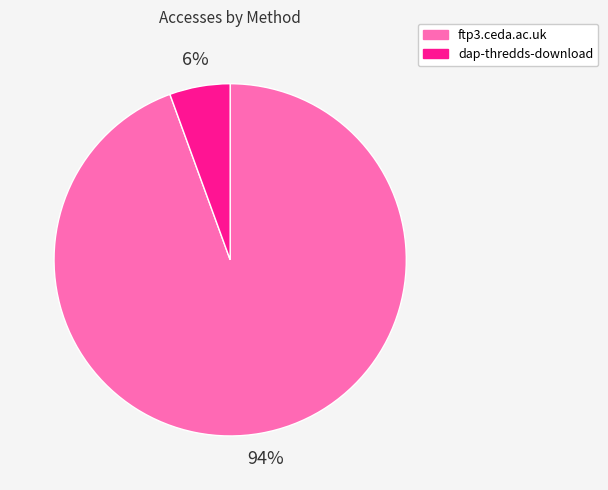

Does ftp3.ceda.ac.uk represent more than half of the total?

Yes